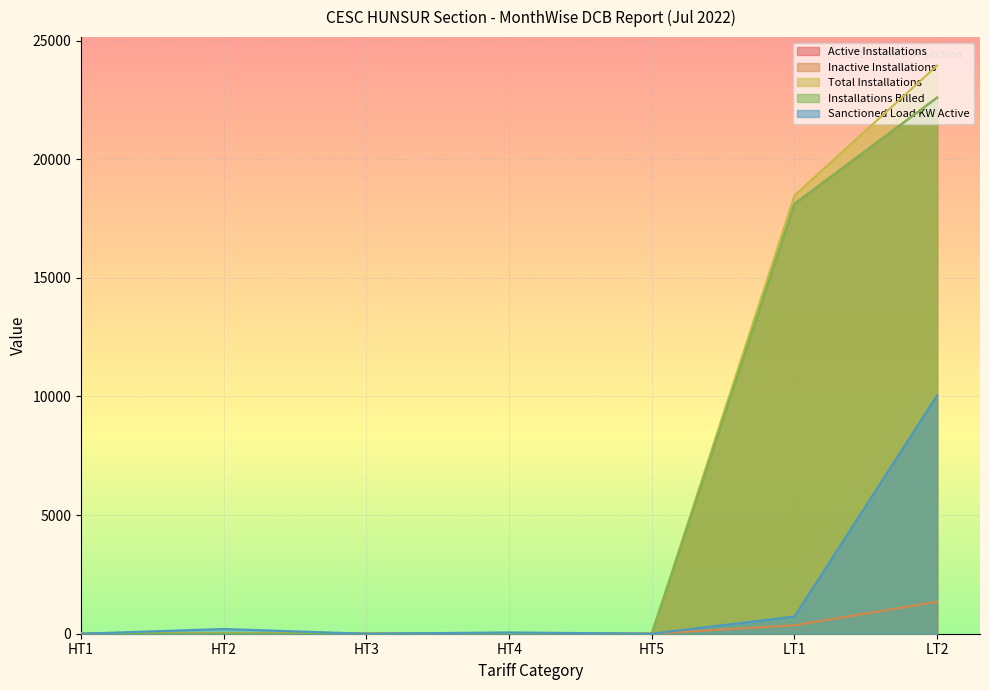

The Active Installations series shows 18117 at LT1. True or false?

True